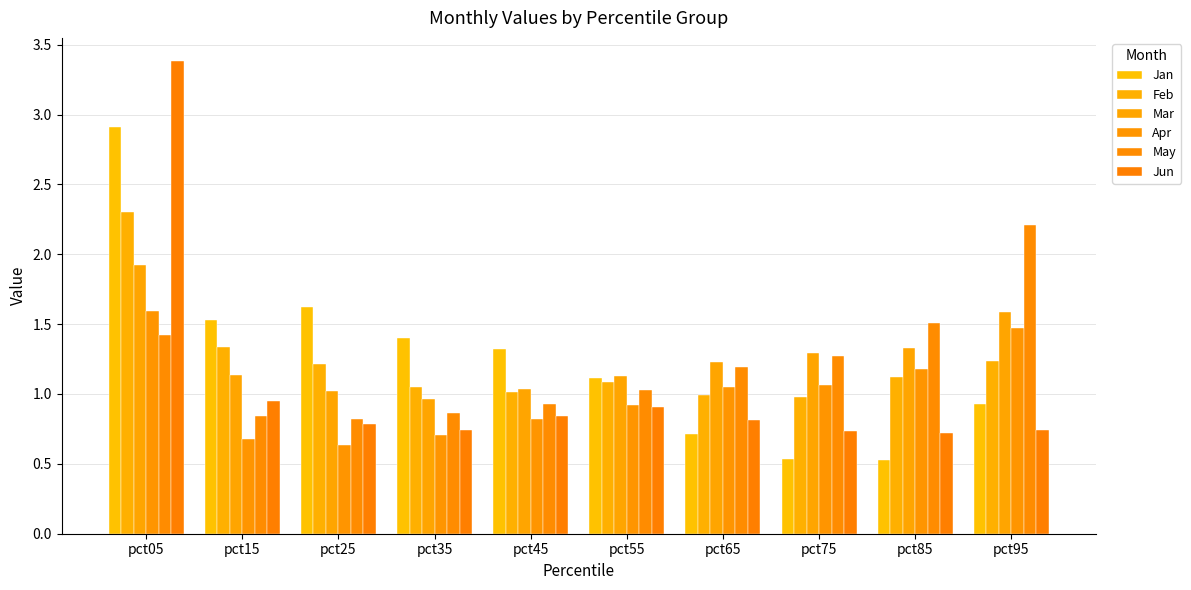

How many bars are there in total?

60